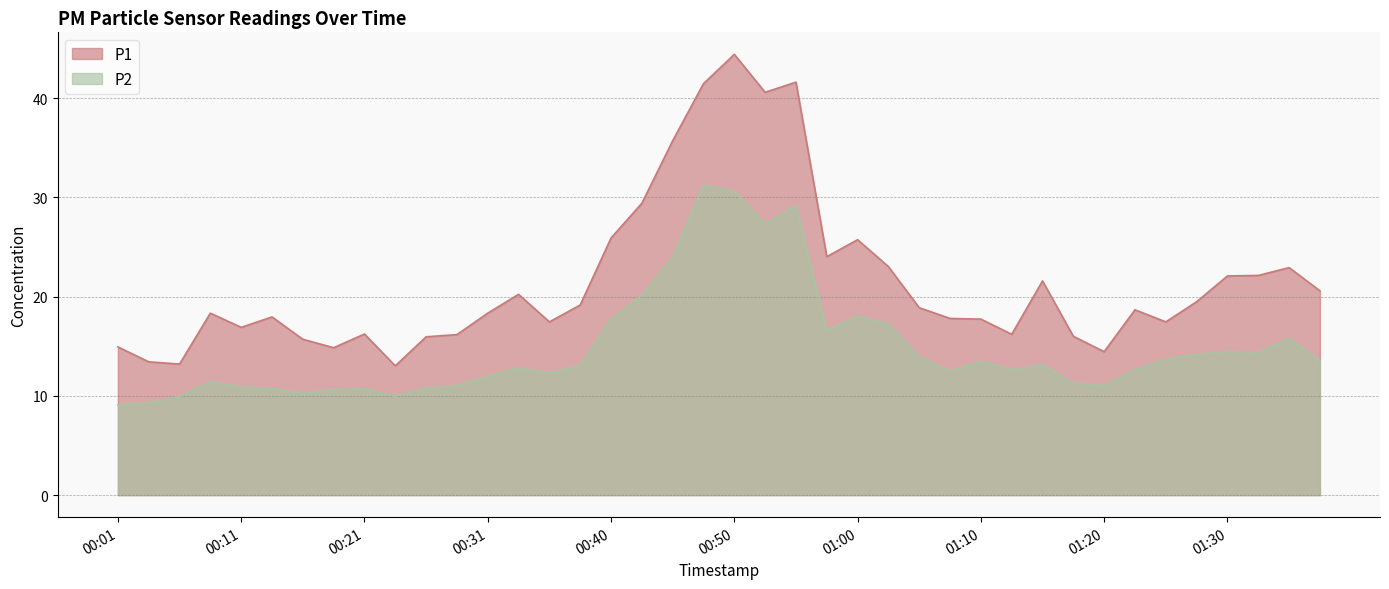

What is the average value of the P2 series?

14.8